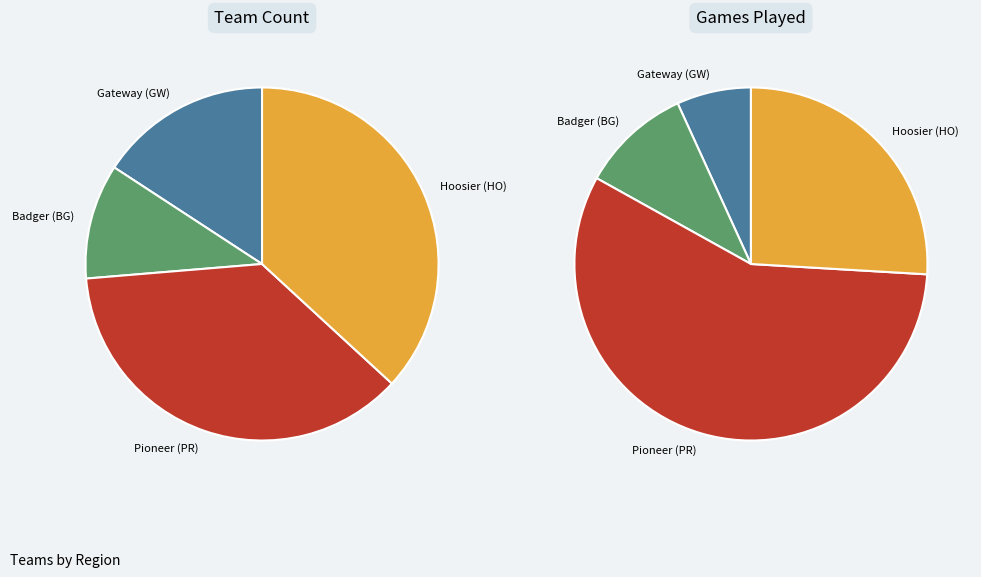

What portion of the pie excludes Hoosier (HO)?

63.2%